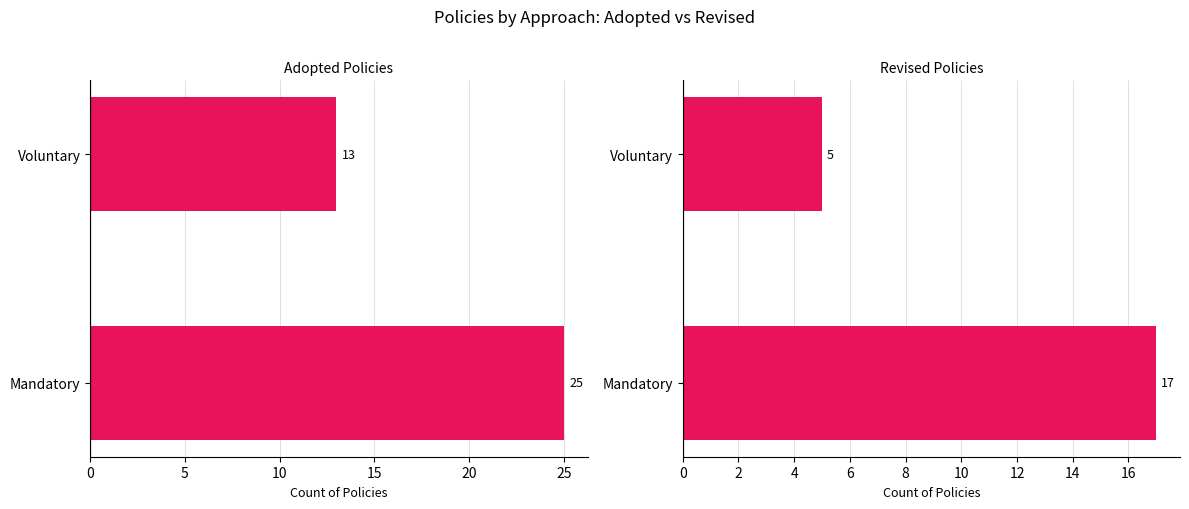

The Adopted series shows 40 at 0. True or false?

False